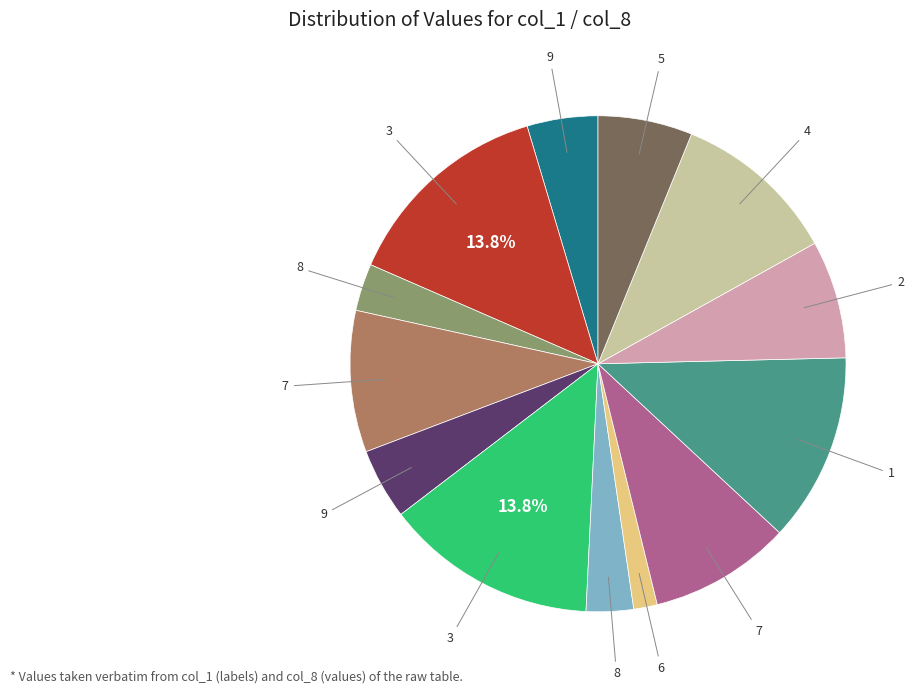

Does any single category account for the majority?

No